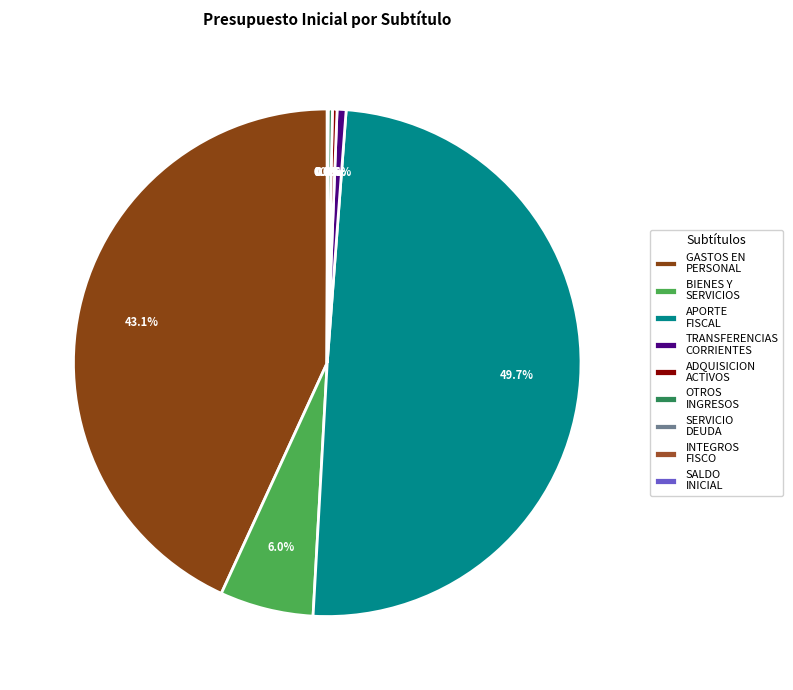

To the nearest percent, what is the average slice percentage?

11%